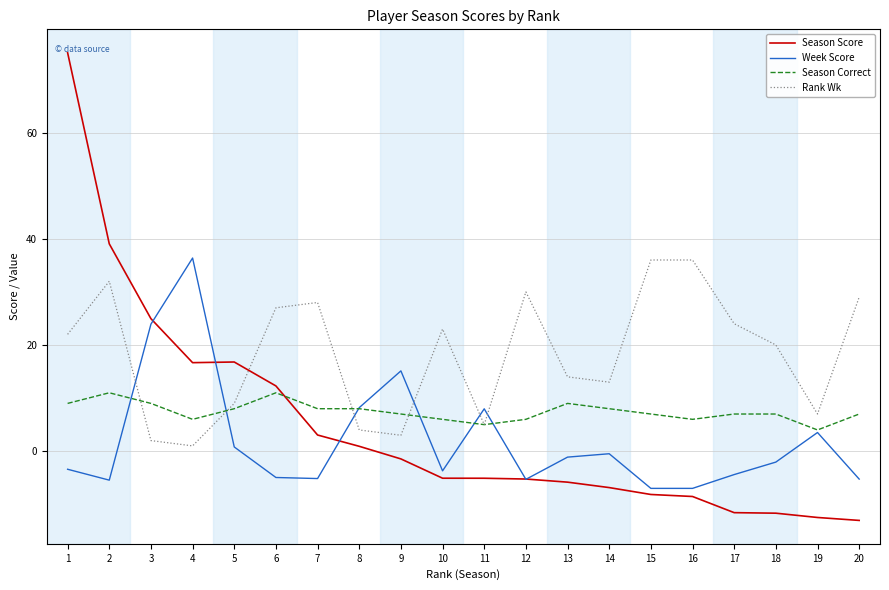

At which category does Week Score reach its first local valley?

2